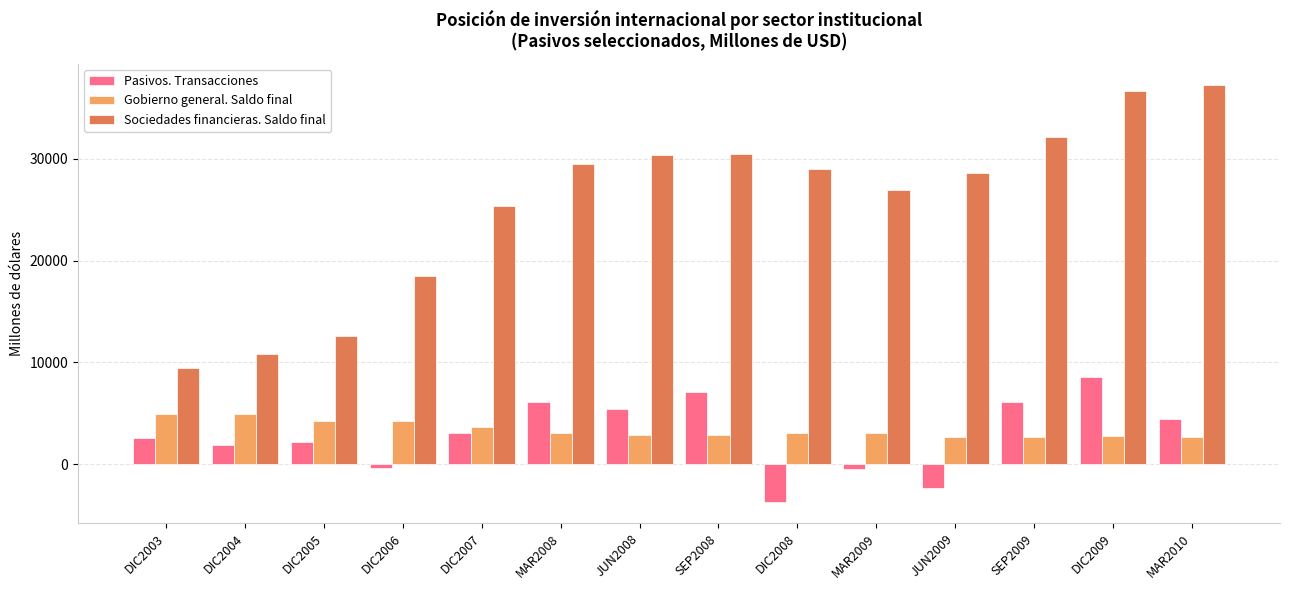

What is the sum of all Pasivos. Transacciones values?

40365.1